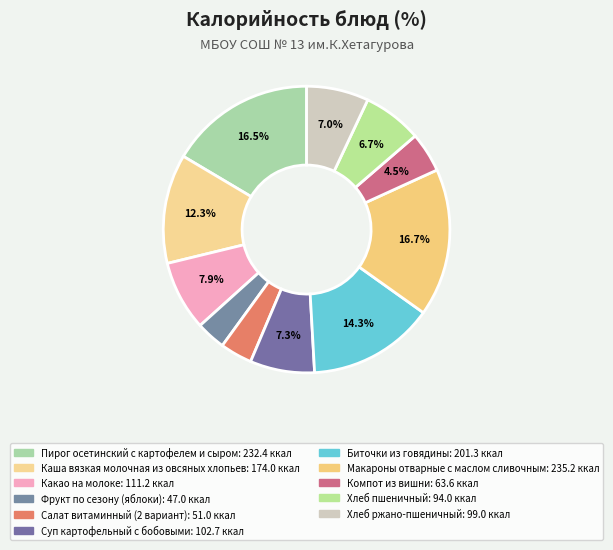

What percentage is the Какао на молоке slice, to the nearest percent?

8%